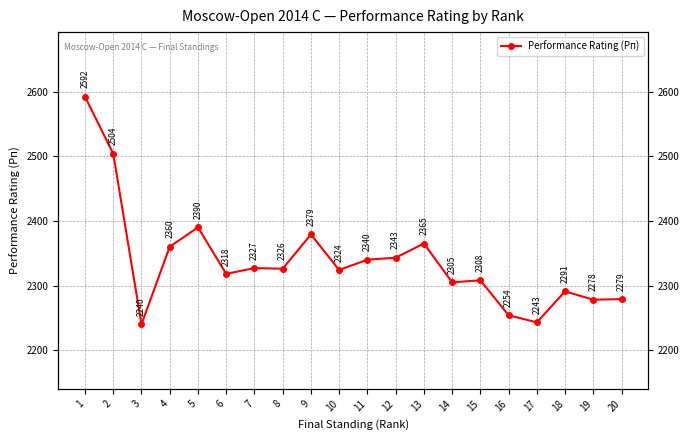

Reading right to left, list all the values displayed in this chart.

20=2279	19=2278	18=2291	17=2243	16=2254	15=2308	14=2305	13=2365	12=2343	11=2340	10=2324	9=2379	8=2326	7=2327	6=2318	5=2390	4=2360	3=2240	2=2504	1=2592